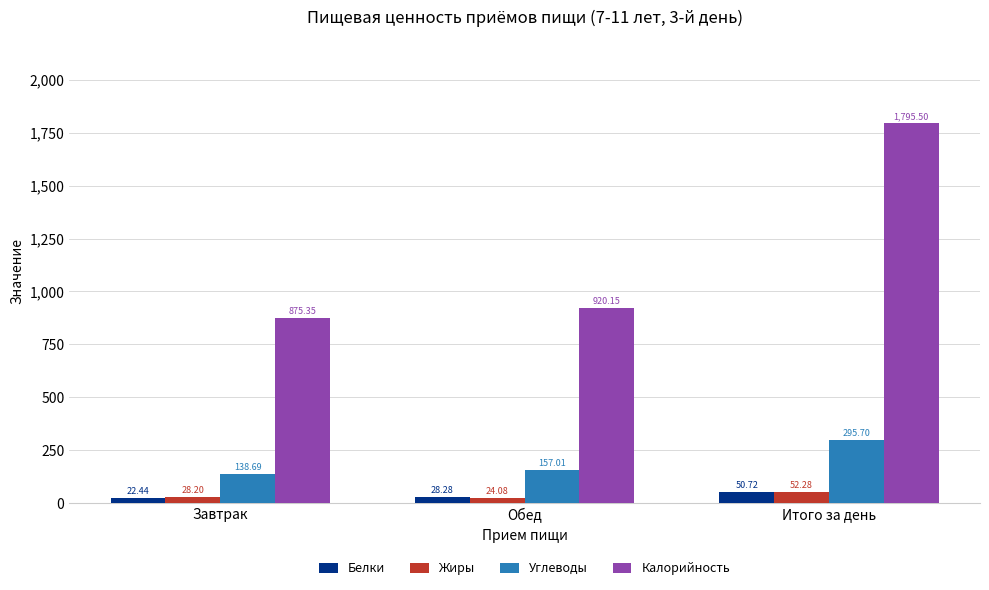

Which label corresponds to the largest value in the chart?

Итого за день